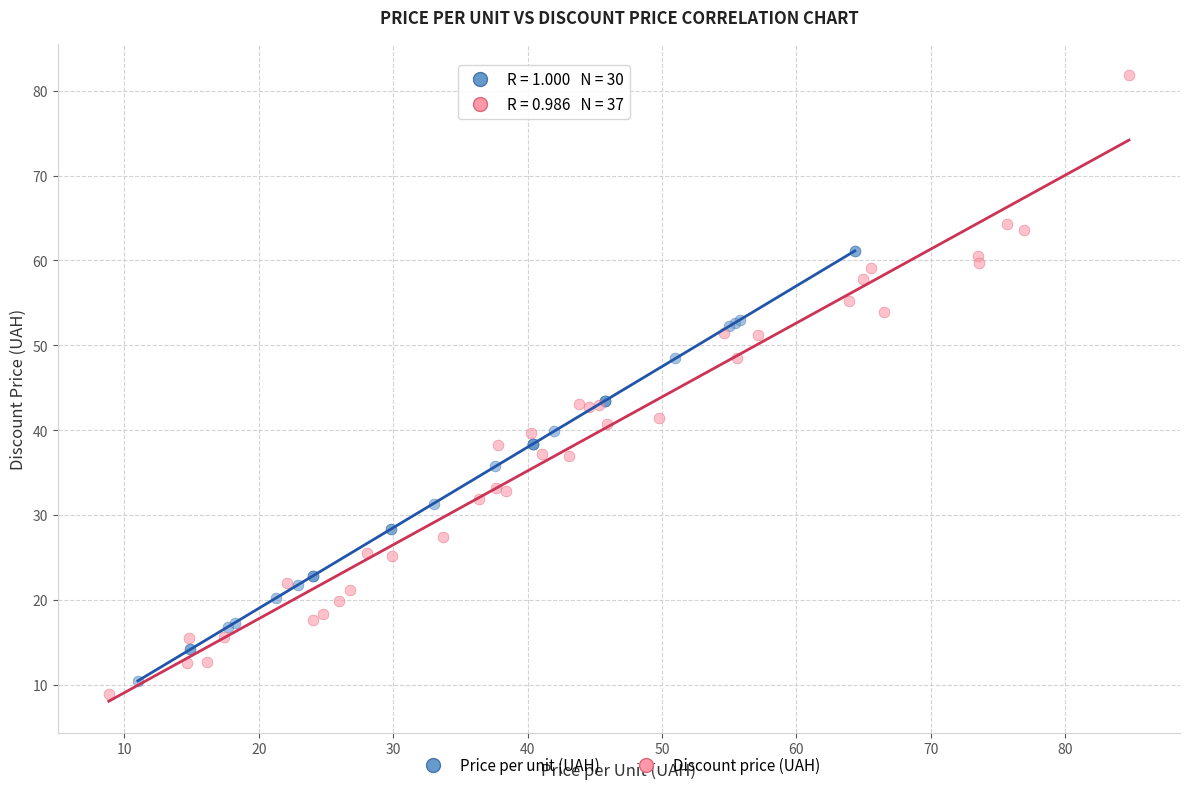

Which series contains the highest Y value?

Discount price (UAH)